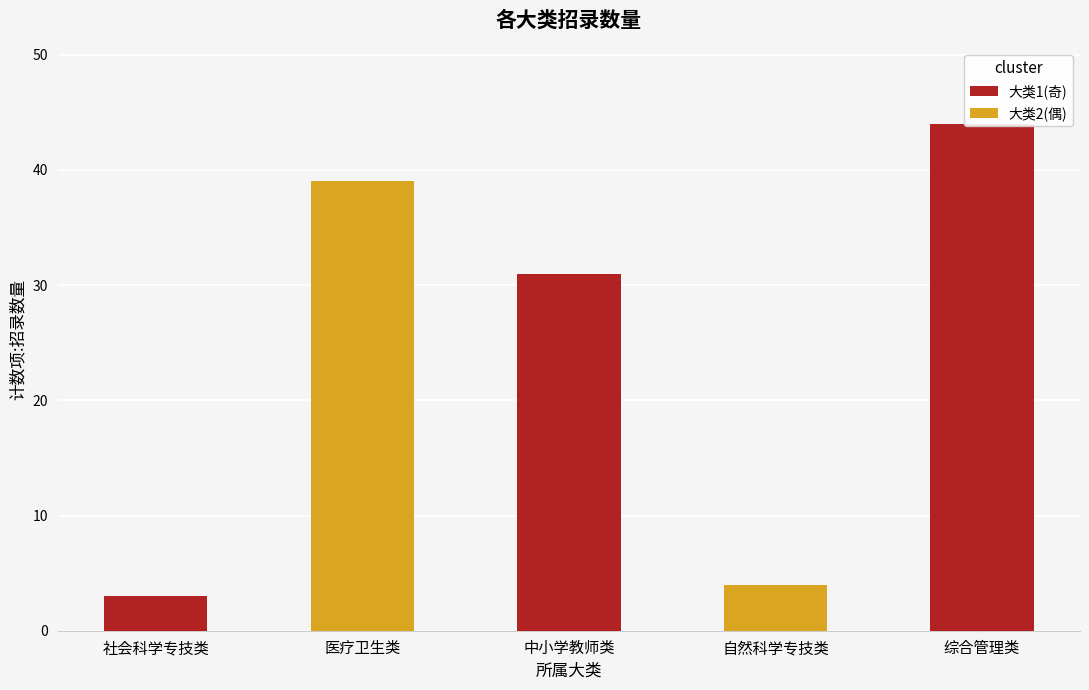

Reading left to right, extract all data points from this chart.

3	39	31	4	44